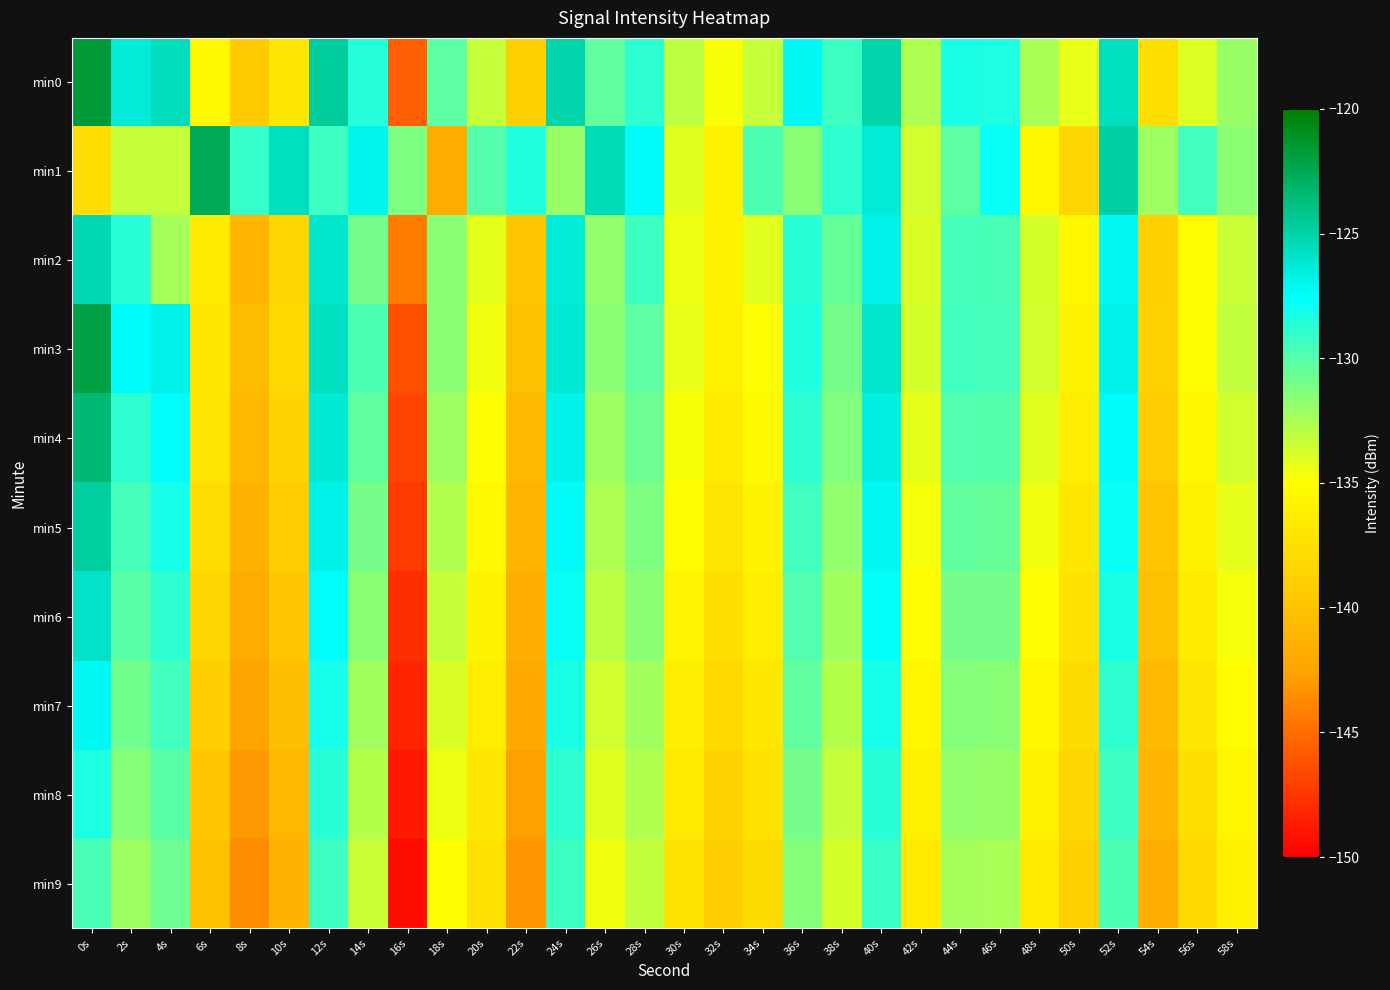

Reading right to left, extract all data points from this chart.

min0: 58s=-132.0	56s=-134.0	54s=-137.6	52s=-125.7	50s=-134.4	48s=-132.5	46s=-128.4	44s=-128.3	42s=-132.6	40s=-125.1	38s=-129.3	36s=-127.3	34s=-133.3	32s=-134.8	30s=-133.0	28s=-128.8	26s=-130.3	24s=-125.1	22s=-138.9	20s=-133.4	18s=-130.3	16s=-145.6	14s=-128.6	12s=-124.6	10s=-137.1	8s=-139.4	6s=-135.5	4s=-125.6	2s=-126.4	0s=-121.6
min1: 58s=-131.7	56s=-129.4	54s=-132.1	52s=-124.9	50s=-138.3	48s=-135.6	46s=-127.8	44s=-130.2	42s=-133.7	40s=-126.4	38s=-128.9	36s=-131.5	34s=-129.8	32s=-136.2	30s=-134.1	28s=-127.3	26s=-125.5	24s=-132.0	22s=-128.5	20s=-130.0	18s=-141.9	16s=-131.1	14s=-126.9	12s=-129.3	10s=-125.7	8s=-129.0	6s=-122.6	4s=-133.3	2s=-133.3	0s=-137.7
min2: 58s=-133.4	56s=-135.3	54s=-138.9	52s=-127.2	50s=-135.7	48s=-133.8	46s=-129.7	44s=-129.6	42s=-133.9	40s=-126.8	38s=-130.5	36s=-128.7	34s=-134.1	32s=-135.9	30s=-134.5	28s=-129.3	26s=-131.8	24s=-126.4	22s=-139.7	20s=-134.2	18s=-131.6	16s=-144.3	14s=-130.9	12s=-126.1	10s=-138.5	8s=-141.2	6s=-136.8	4s=-132.4	2s=-128.7	0s=-125.3
min3: 58s=-133.2	56s=-135.1	54s=-138.7	52s=-126.8	50s=-135.9	48s=-133.6	46s=-129.5	44s=-129.4	42s=-133.8	40s=-126.2	38s=-130.9	36s=-128.5	34s=-134.9	32s=-136.1	30s=-134.3	28s=-130.2	26s=-131.6	24s=-126.3	22s=-140.2	20s=-134.6	18s=-131.5	16s=-146.3	14s=-129.8	12s=-125.7	10s=-138.2	8s=-140.5	6s=-136.9	4s=-126.8	2s=-127.3	0s=-122.1
min4: 58s=-133.7	56s=-135.6	54s=-139.2	52s=-127.3	50s=-136.4	48s=-134.1	46s=-130.0	44s=-129.9	42s=-134.2	40s=-126.7	38s=-131.3	36s=-128.9	34s=-135.4	32s=-136.6	30s=-134.8	28s=-130.7	26s=-132.1	24s=-126.8	22s=-140.7	20s=-135.0	18s=-132.1	16s=-146.8	14s=-130.4	12s=-126.3	10s=-138.7	8s=-140.9	6s=-137.2	4s=-127.5	2s=-128.9	0s=-123.4
min5: 58s=-134.2	56s=-136.1	54s=-139.7	52s=-127.8	50s=-136.9	48s=-134.6	46s=-130.5	44s=-130.4	42s=-134.7	40s=-127.2	38s=-131.8	36s=-129.4	34s=-135.9	32s=-137.1	30s=-135.3	28s=-131.2	26s=-132.6	24s=-127.3	22s=-141.2	20s=-135.5	18s=-132.7	16s=-147.3	14s=-131.0	12s=-126.9	10s=-139.2	8s=-141.4	6s=-137.8	4s=-128.1	2s=-129.5	0s=-124.7
min6: 58s=-134.7	56s=-136.6	54s=-140.2	52s=-128.3	50s=-137.4	48s=-135.1	46s=-131.0	44s=-130.9	42s=-135.2	40s=-127.7	38s=-132.3	36s=-129.9	34s=-136.4	32s=-137.6	30s=-135.8	28s=-131.7	26s=-133.1	24s=-127.8	22s=-141.7	20s=-136.0	18s=-133.3	16s=-147.8	14s=-131.6	12s=-127.5	10s=-139.8	8s=-141.9	6s=-138.4	4s=-128.8	2s=-130.1	0s=-125.9
min7: 58s=-135.2	56s=-137.1	54s=-140.7	52s=-128.8	50s=-137.9	48s=-135.6	46s=-131.5	44s=-131.4	42s=-135.7	40s=-128.2	38s=-132.8	36s=-130.4	34s=-136.9	32s=-138.1	30s=-136.3	28s=-132.2	26s=-133.6	24s=-128.3	22s=-142.2	20s=-136.5	18s=-133.9	16s=-148.3	14s=-132.2	12s=-128.1	10s=-140.3	8s=-142.5	6s=-139.0	4s=-129.4	2s=-130.8	0s=-127.2
min8: 58s=-135.7	56s=-137.6	54s=-141.2	52s=-129.3	50s=-138.4	48s=-136.1	46s=-132.0	44s=-131.9	42s=-136.2	40s=-128.7	38s=-133.3	36s=-130.9	34s=-137.4	32s=-138.6	30s=-136.8	28s=-132.7	26s=-134.1	24s=-128.8	22s=-142.7	20s=-137.0	18s=-134.5	16s=-148.8	14s=-132.8	12s=-128.7	10s=-140.9	8s=-143.0	6s=-139.6	4s=-130.1	2s=-131.4	0s=-128.4
min9: 58s=-136.2	56s=-138.1	54s=-141.7	52s=-129.8	50s=-138.9	48s=-136.6	46s=-132.5	44s=-132.4	42s=-136.7	40s=-129.2	38s=-133.8	36s=-131.4	34s=-137.9	32s=-139.1	30s=-137.3	28s=-133.2	26s=-134.6	24s=-129.3	22s=-143.2	20s=-137.5	18s=-135.1	16s=-149.3	14s=-133.4	12s=-129.3	10s=-141.4	8s=-143.6	6s=-140.2	4s=-130.7	2s=-132.1	0s=-129.7